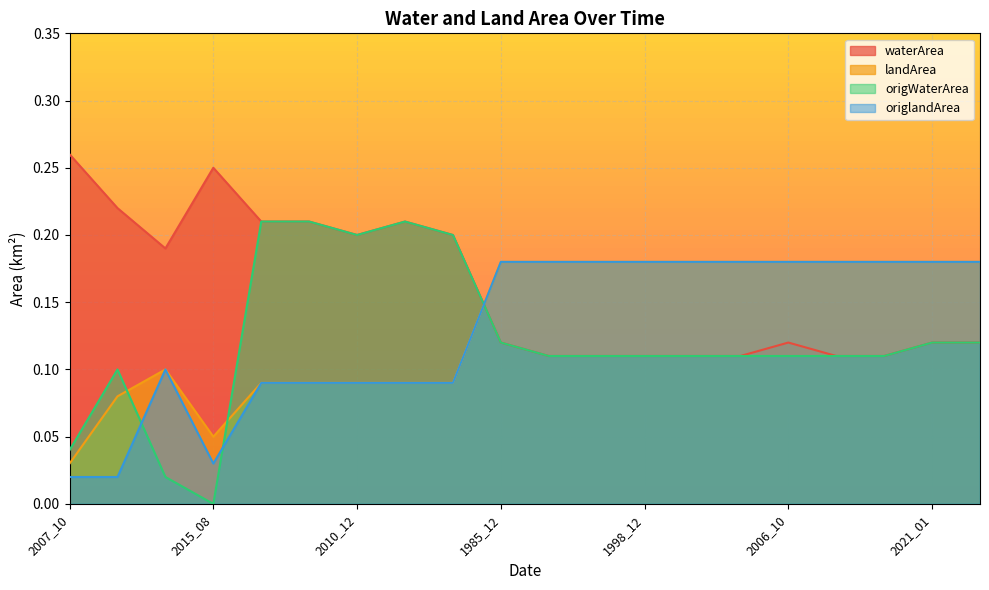

What position from the left is 2010_02?

6